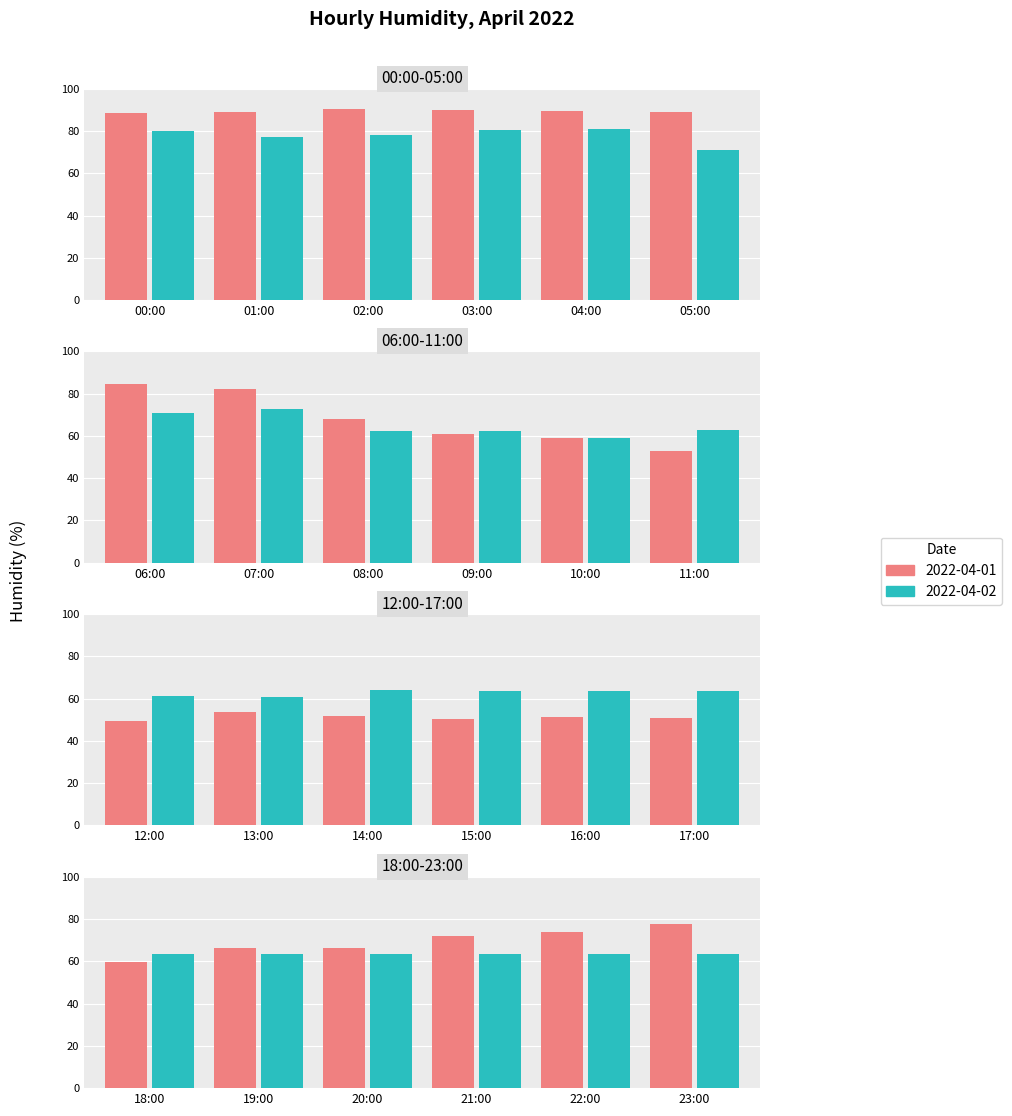

What are all the series names shown in the legend?

2022-04-01, 2022-04-02